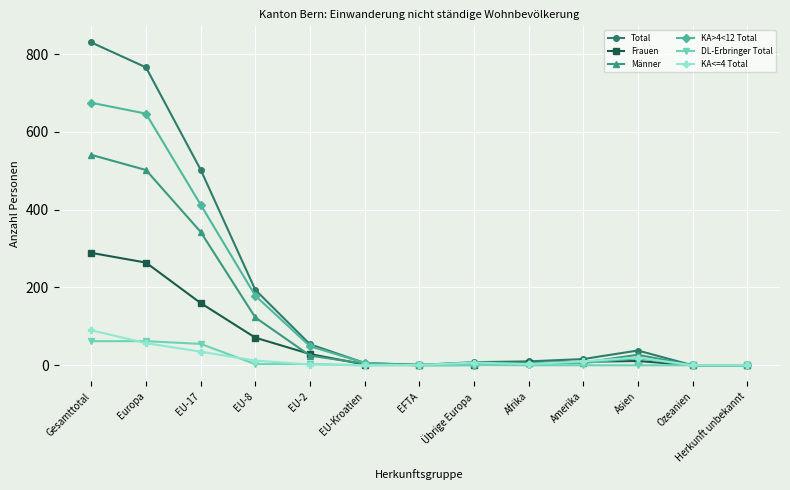

What is the spread (max minus min) of values at Gesamttotal?

768